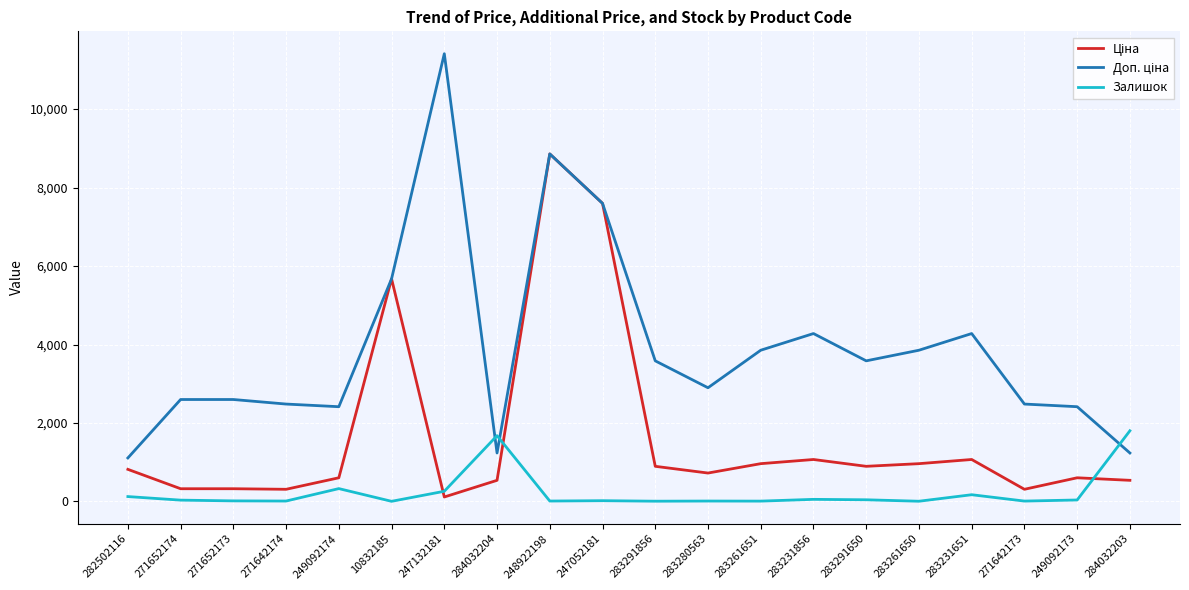

Is it true that Залишок equals 1802.0 at 284032203?

True